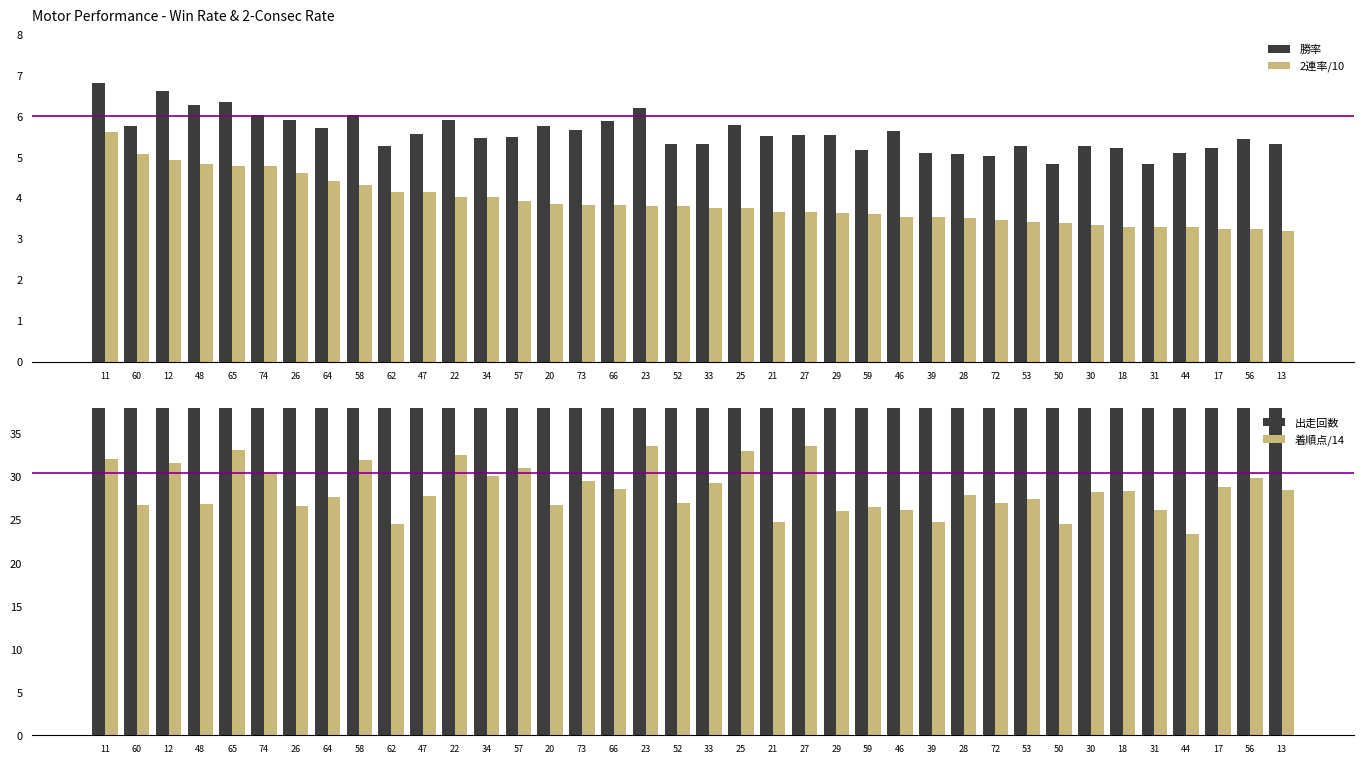

At which category is the sum across all series the highest?

27